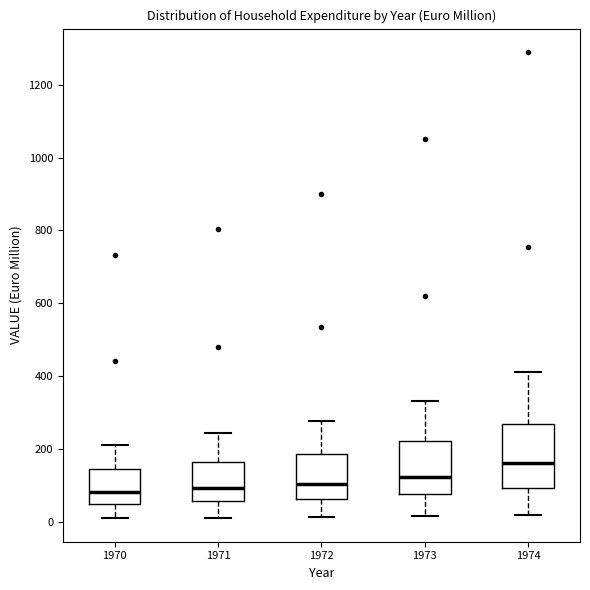

Reading left to right, read every box against the y-axis: the position of its median line, the range the box covers, and the ends of its whiskers. The values are not printed on the chart, so give them approximately, as read against the axis.

1970: median 80, box 40 to 140, whiskers 20 to 220
1971: median 100, box 60 to 160, whiskers 20 to 240
1972: median 100, box 60 to 180, whiskers 20 to 280
1973: median 120, box 80 to 220, whiskers 20 to 340
1974: median 160, box 100 to 280, whiskers 20 to 420